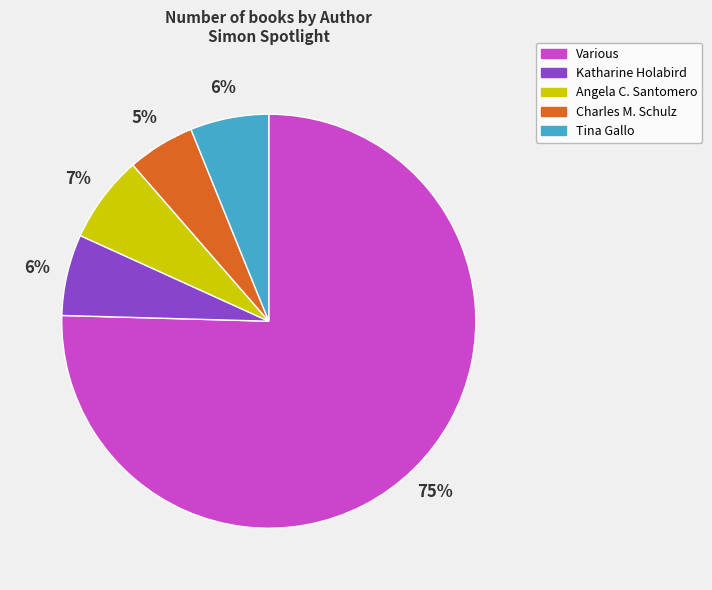

To the nearest percent, what is the average slice percentage?

20%